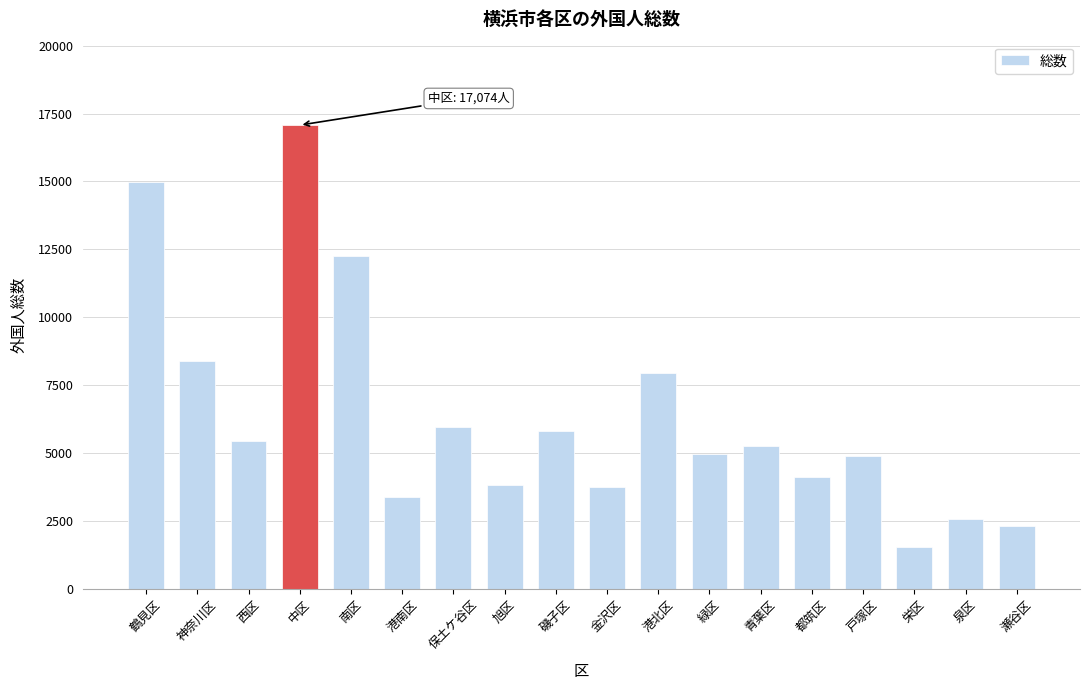

What is the ratio of the value at 戸塚区 to the value at 栄区?

3.2